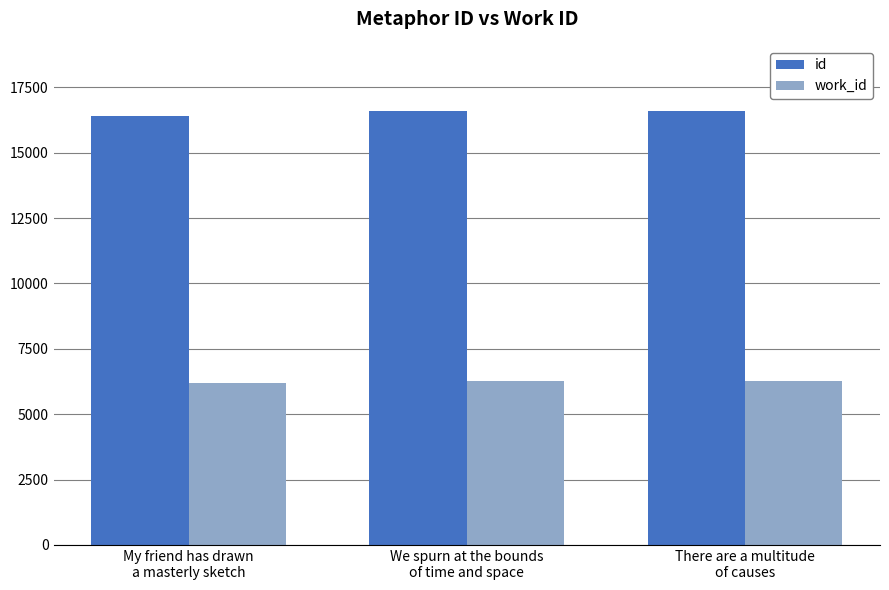

How many series are shown in this chart?

2